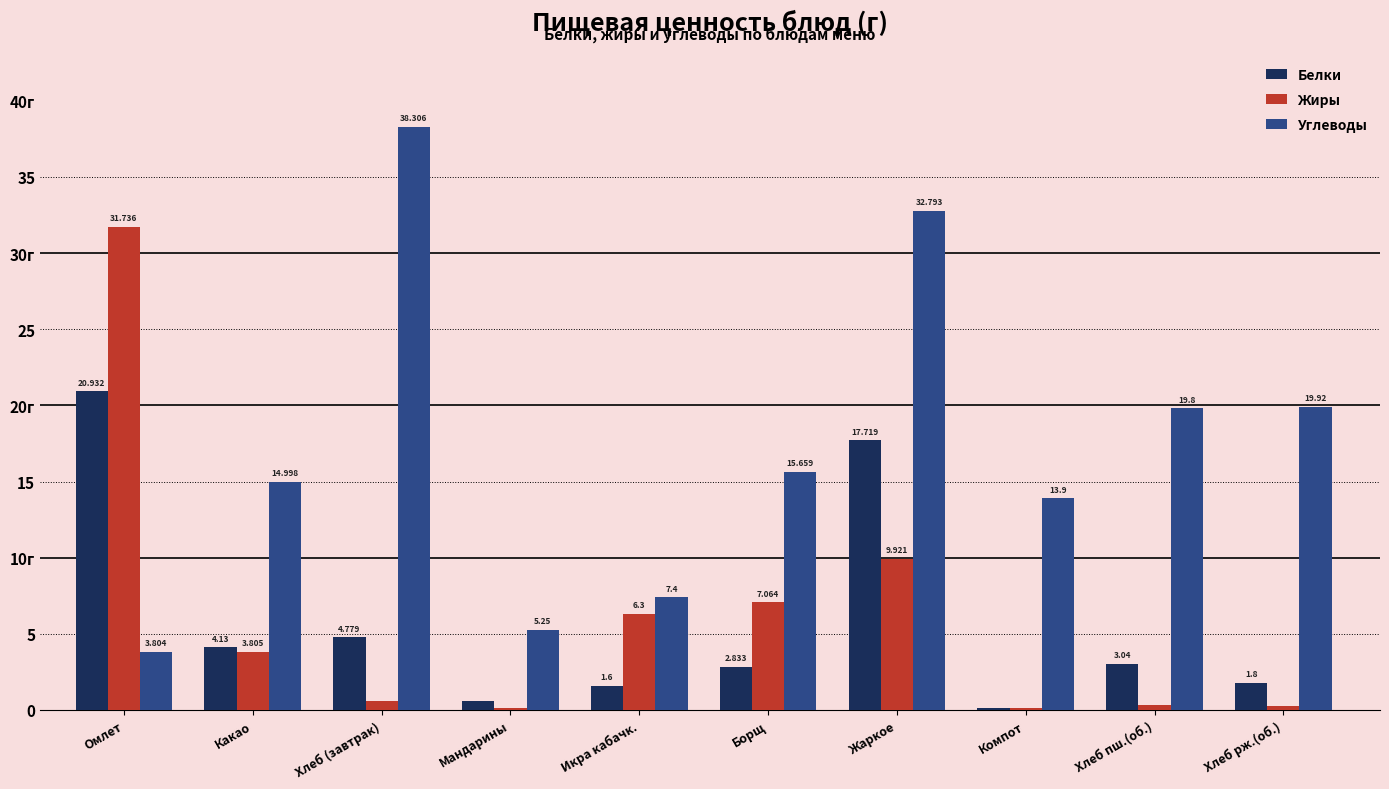

At which category does the chart reach its peak across all series?

Хлеб (завтрак)